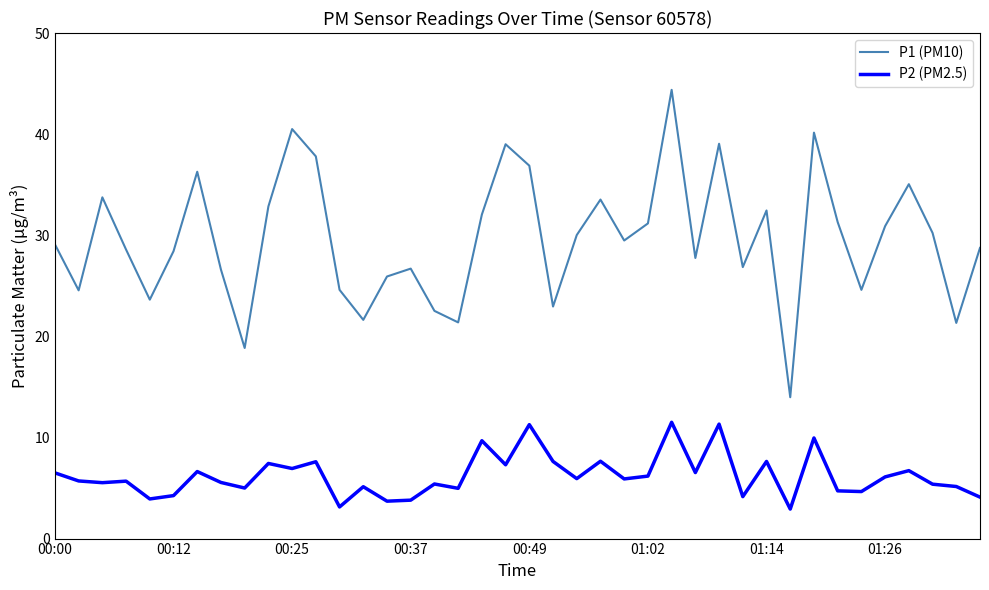

Which series has the widest spread of values?

P1 (PM10)